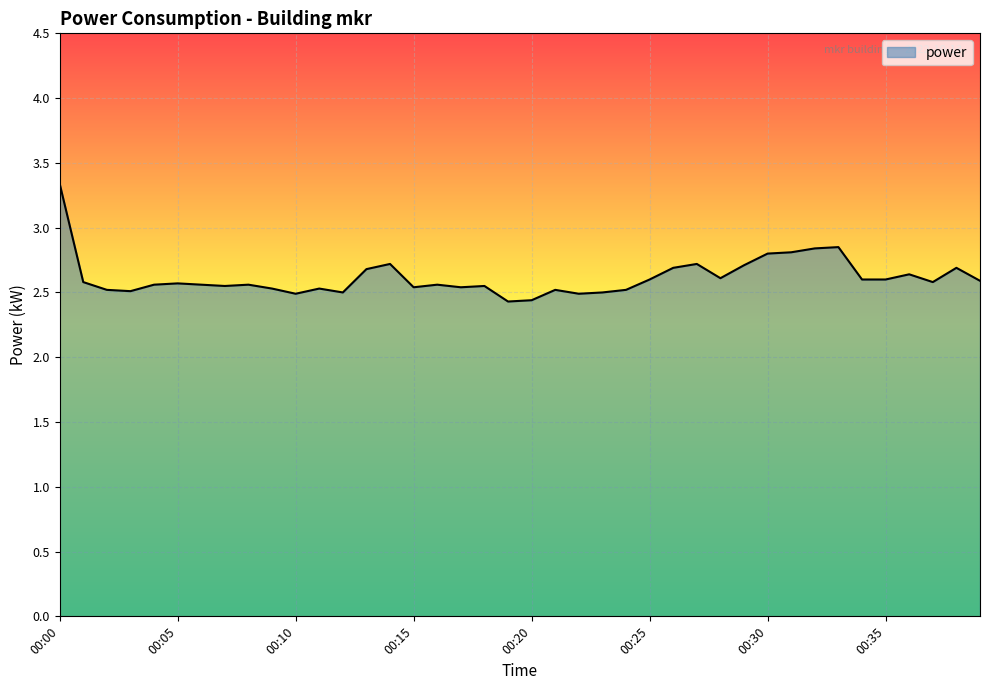

What is the maximum value shown in the chart?

3.3